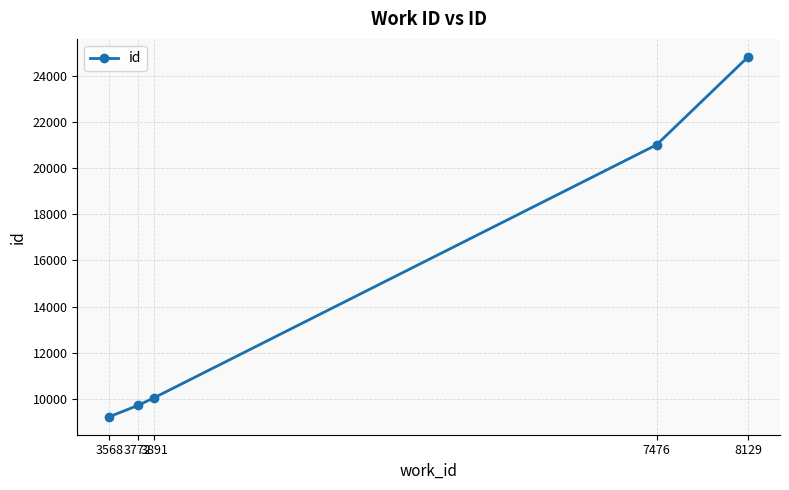

What is the difference between the second highest and second lowest values?

11279